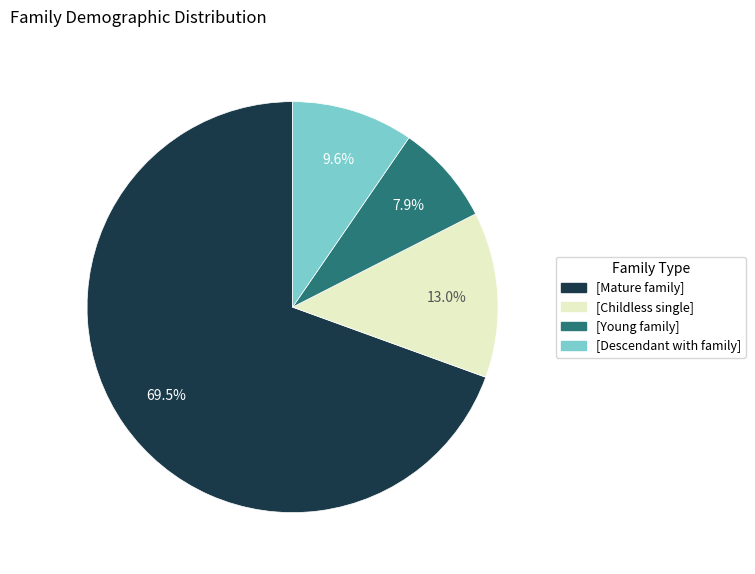

How many slices are in this pie chart?

4